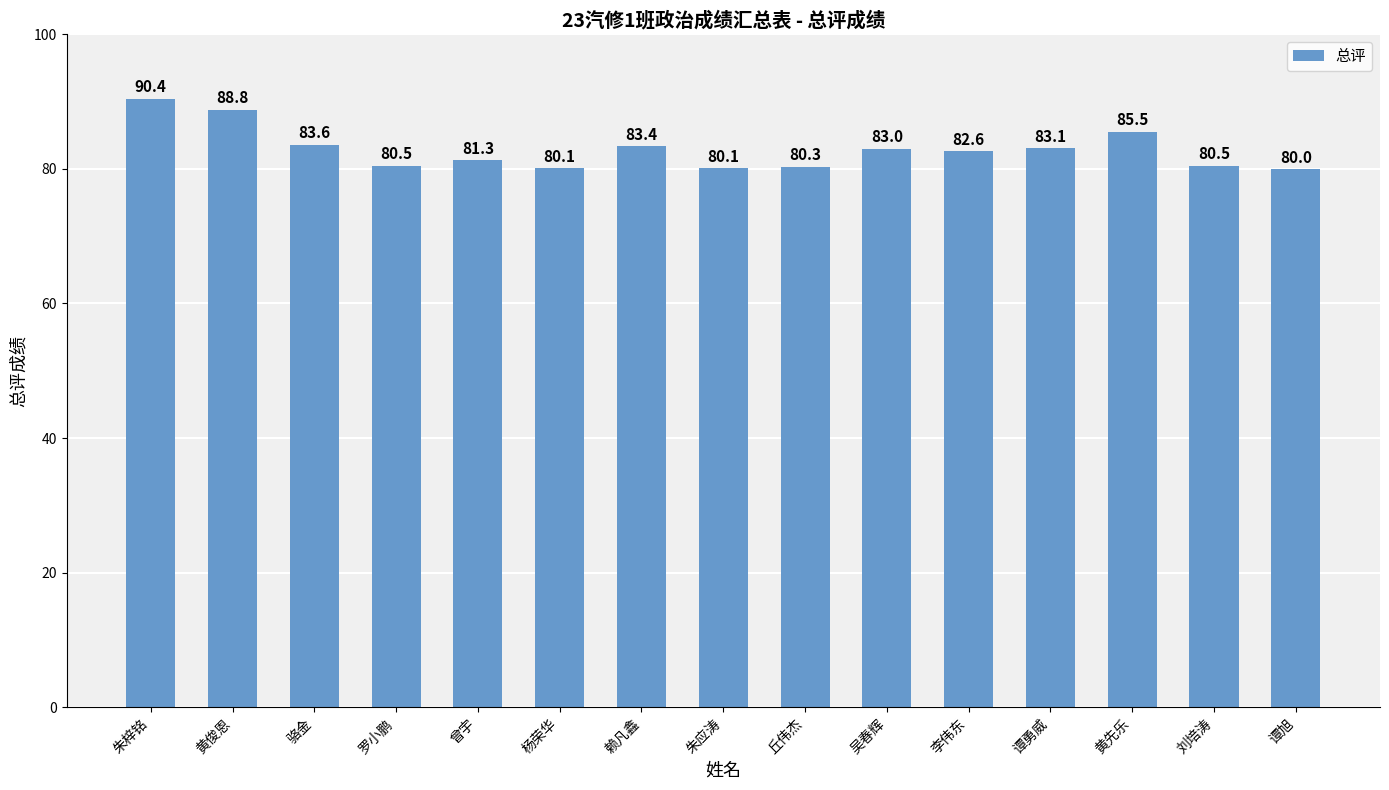

Reading left to right, extract all data points from this chart.

90.4	88.8	83.6	80.5	81.3	80.1	83.4	80.1	80.3	83.0	82.6	83.1	85.5	80.5	80.0